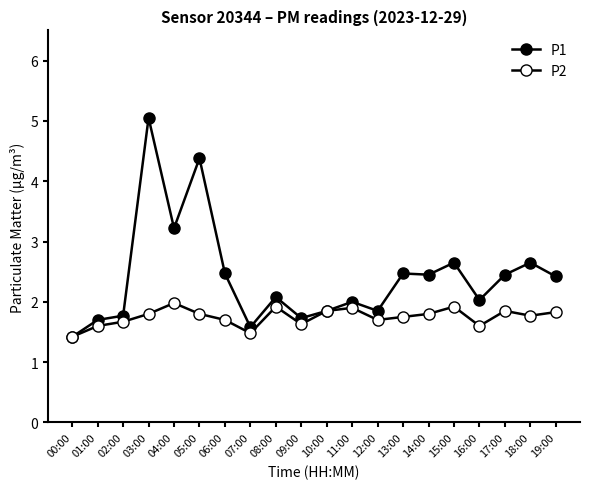

True or false: P1 has more than 2 points higher than both neighbors.

True